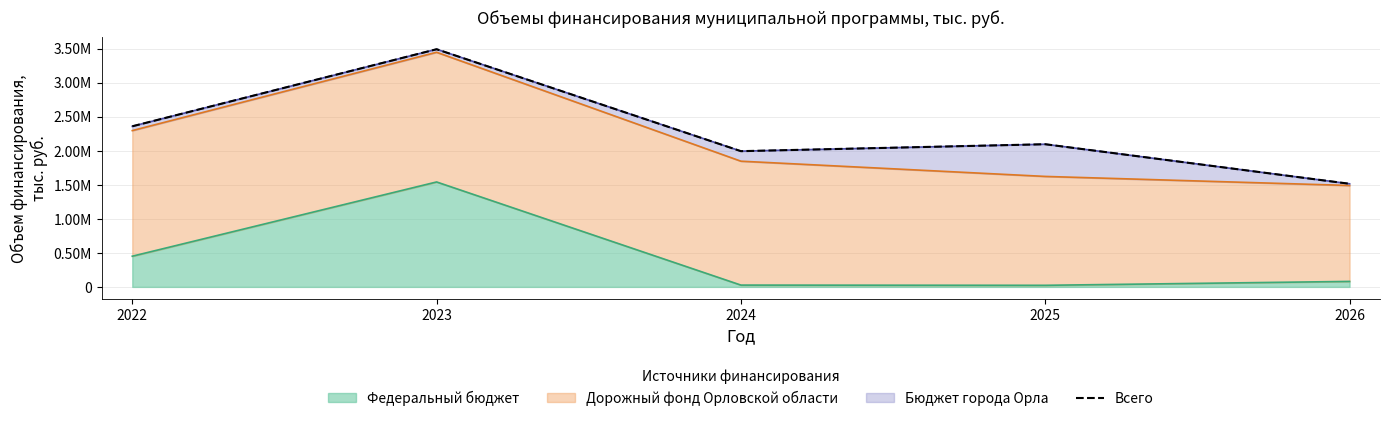

The chart shows a value of 1993661.0 at 2024. True or false?

True